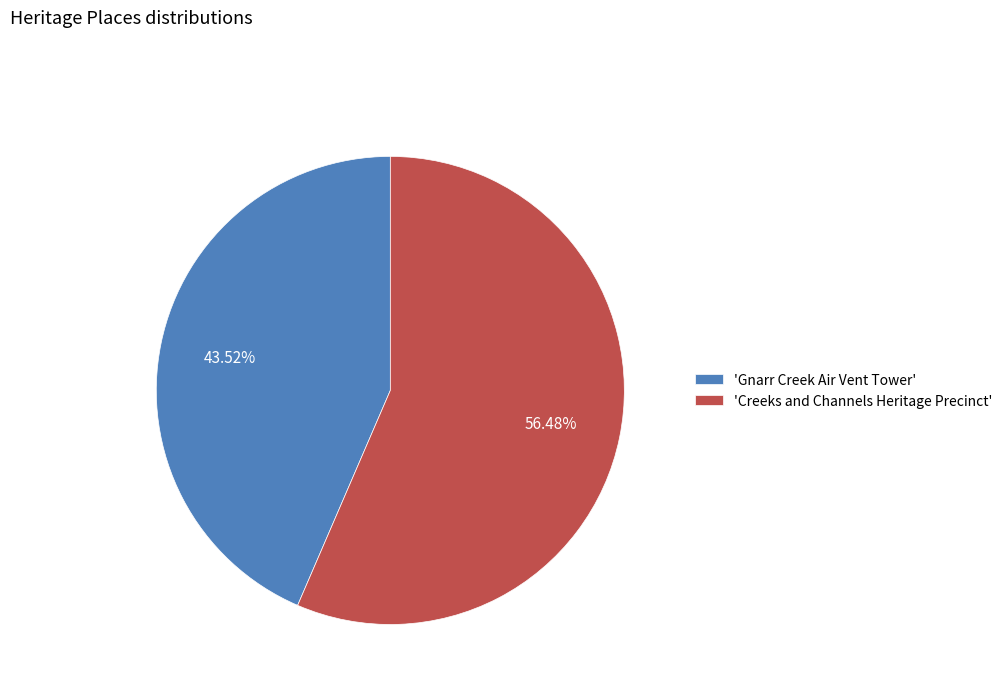

Does any single category account for the majority?

Yes